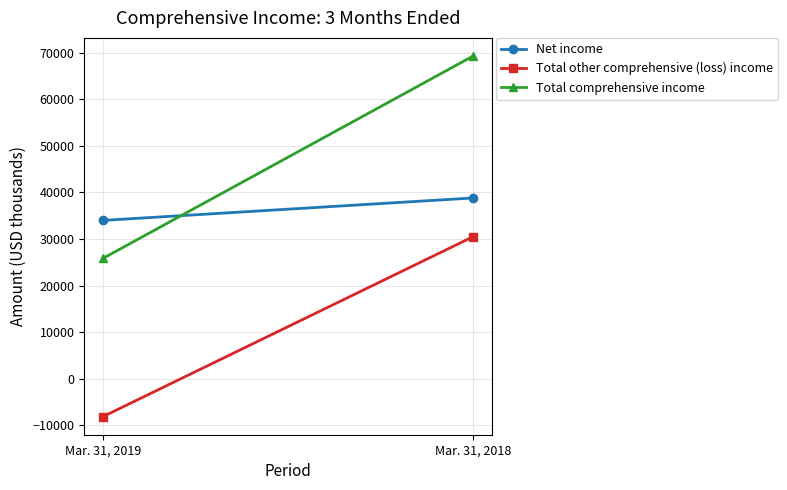

Count the number of categories in the chart.

2